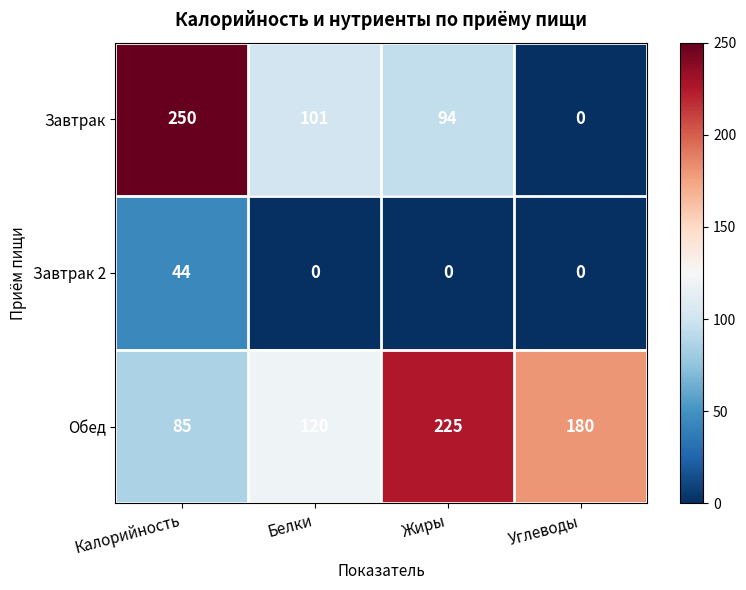

How many series are shown in this chart?

3